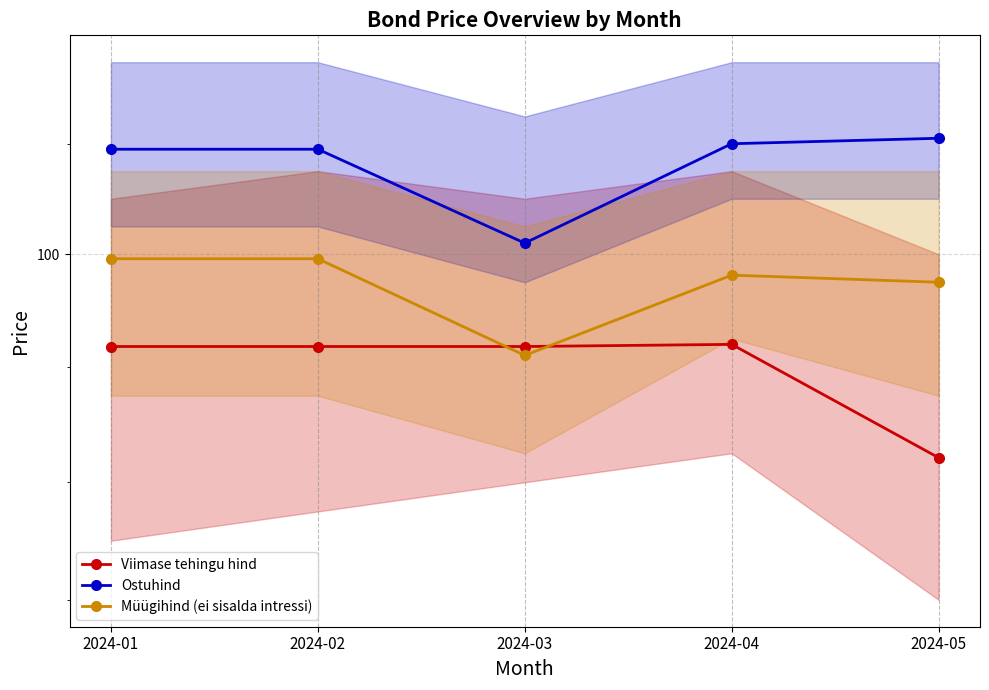

How many Viimase tehingu hind values are between 98 and 99?

4